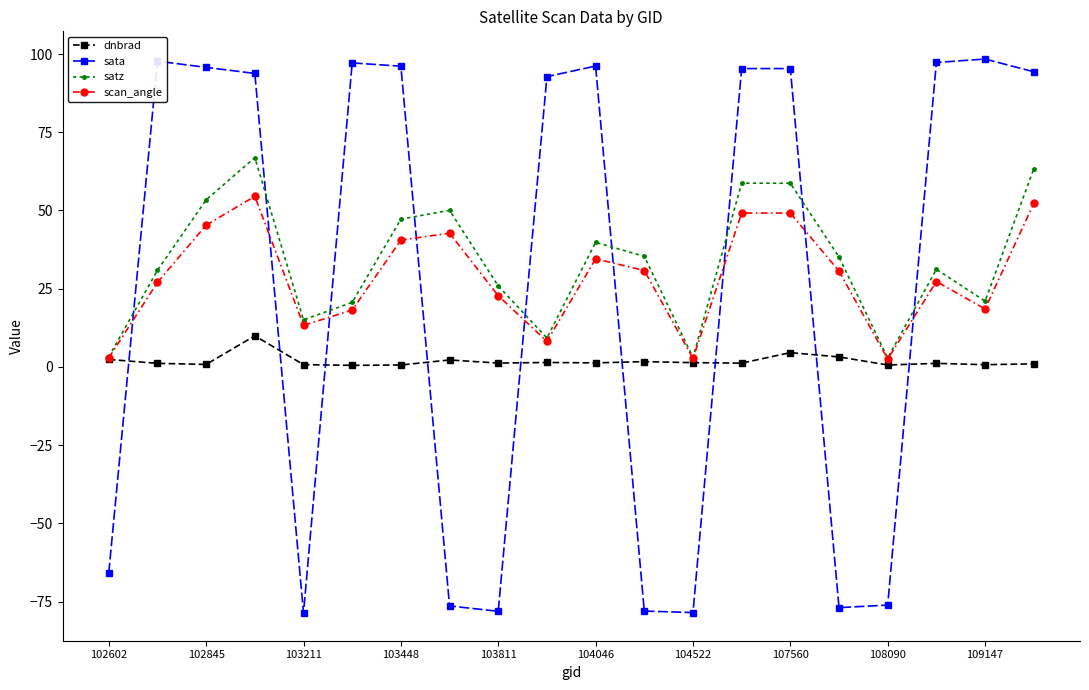

What is the value of the scan_angle point at the 11th from the left?

34.5